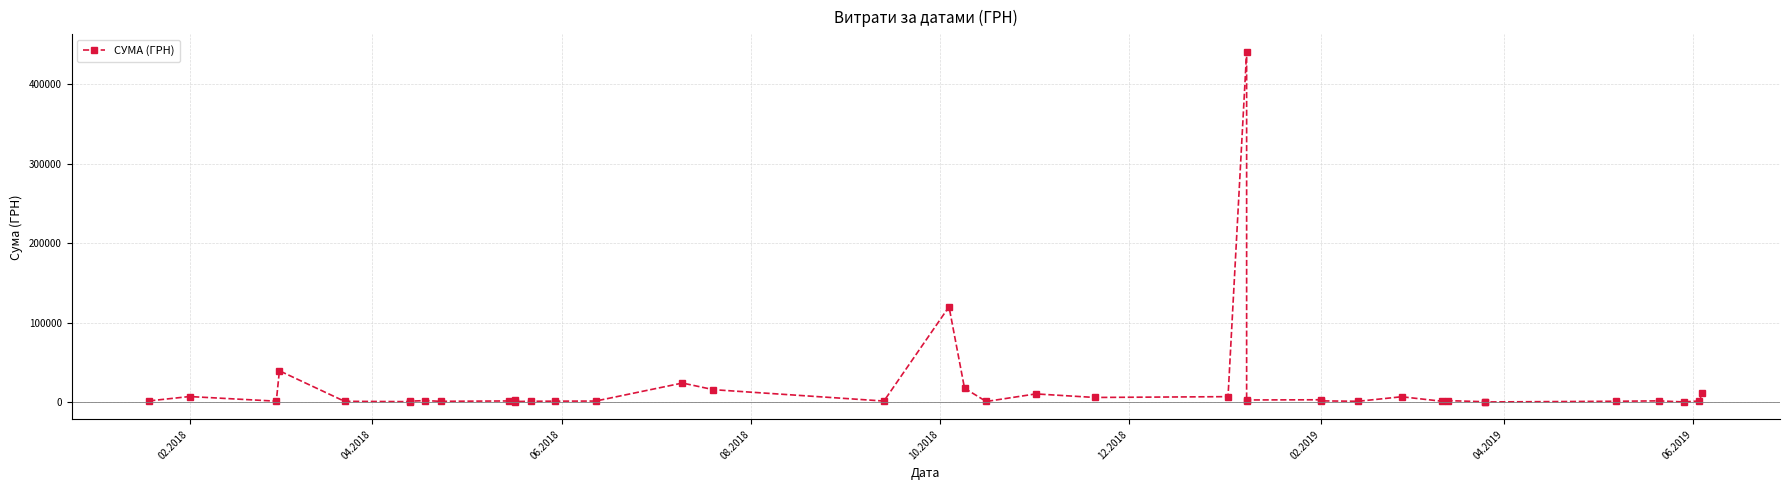

What is the difference between the maximum and minimum values?

440629.2